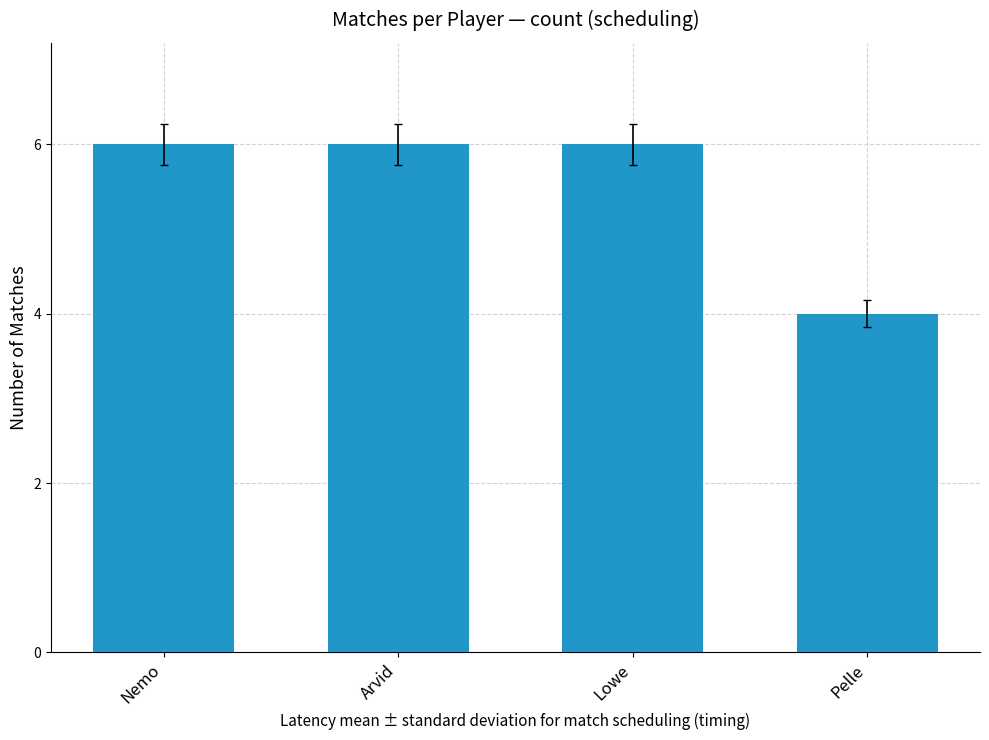

What is the value of the 2nd bar from the left?

6